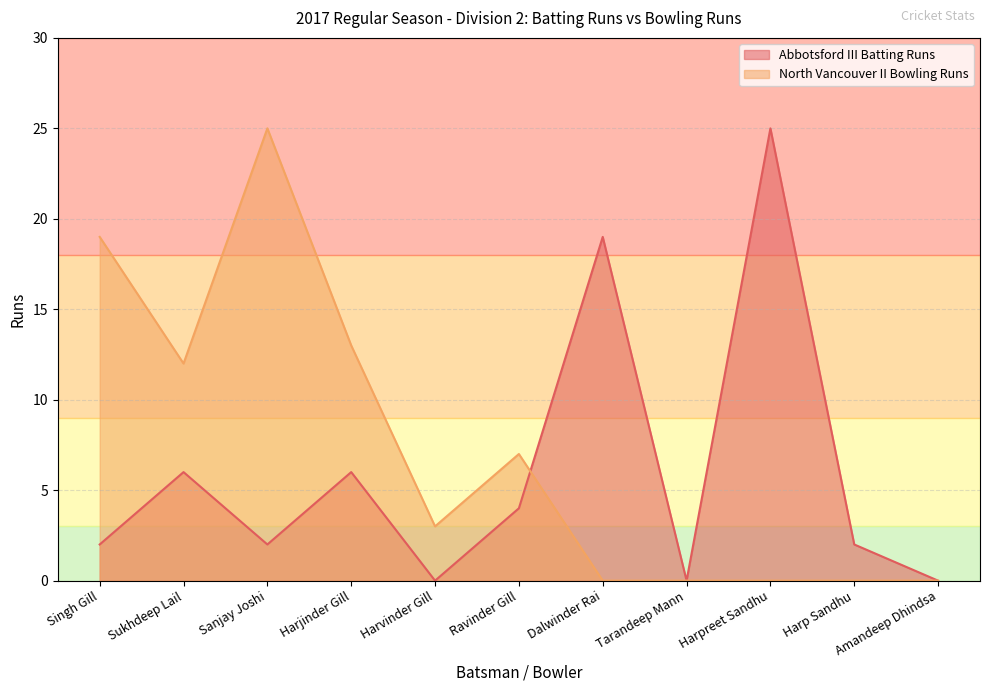

True or false: North Vancouver II Bowling Runs and Abbotsford III Batting Runs intersect in this chart.

True